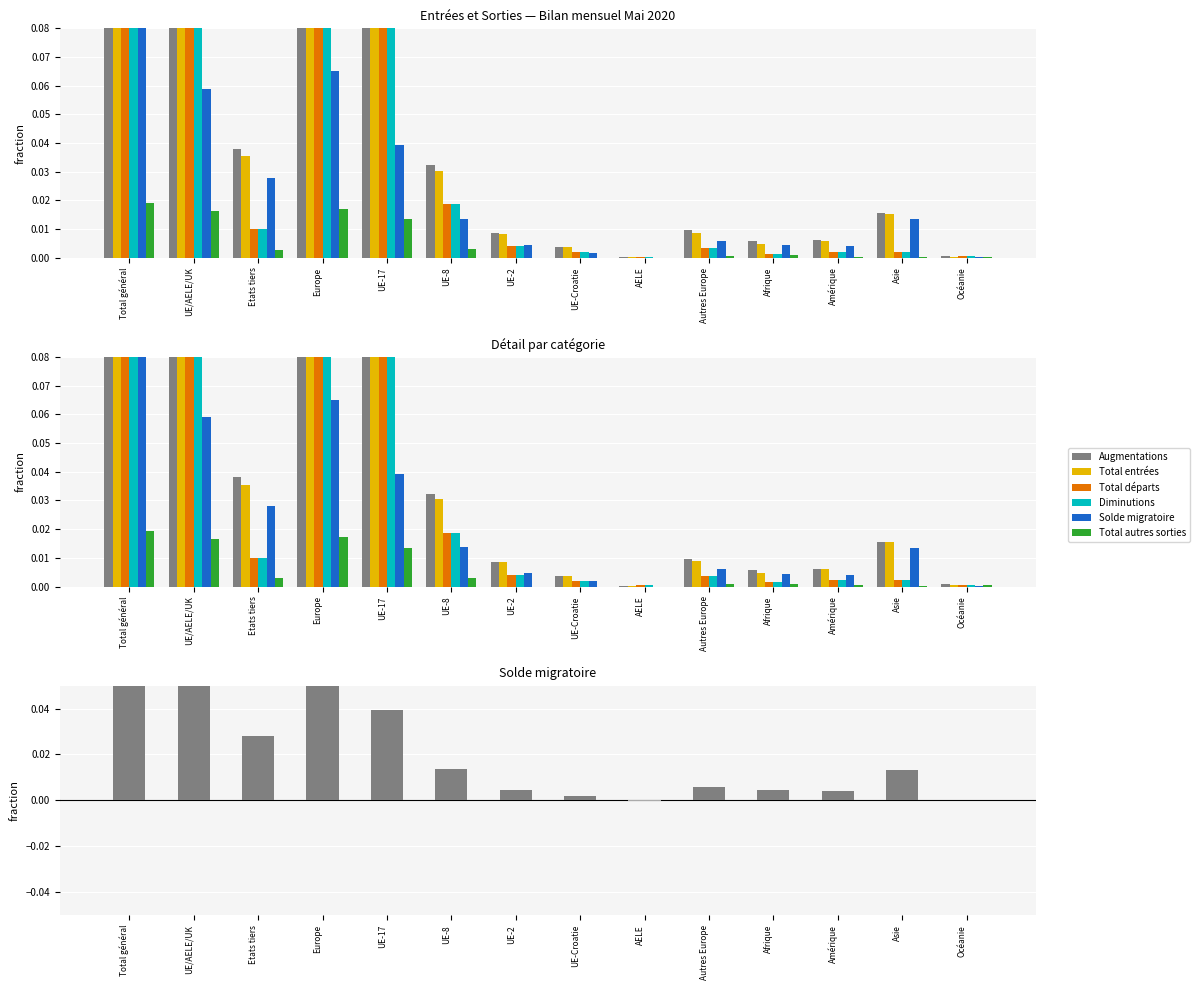

Where is Total autres sorties nearest to the value 0?

UE-2